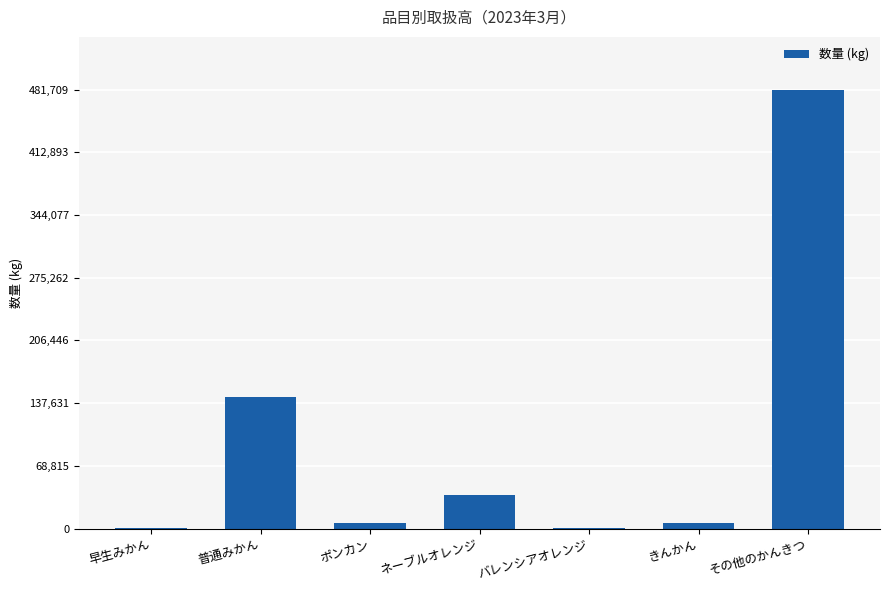

Are the bars horizontal?

No